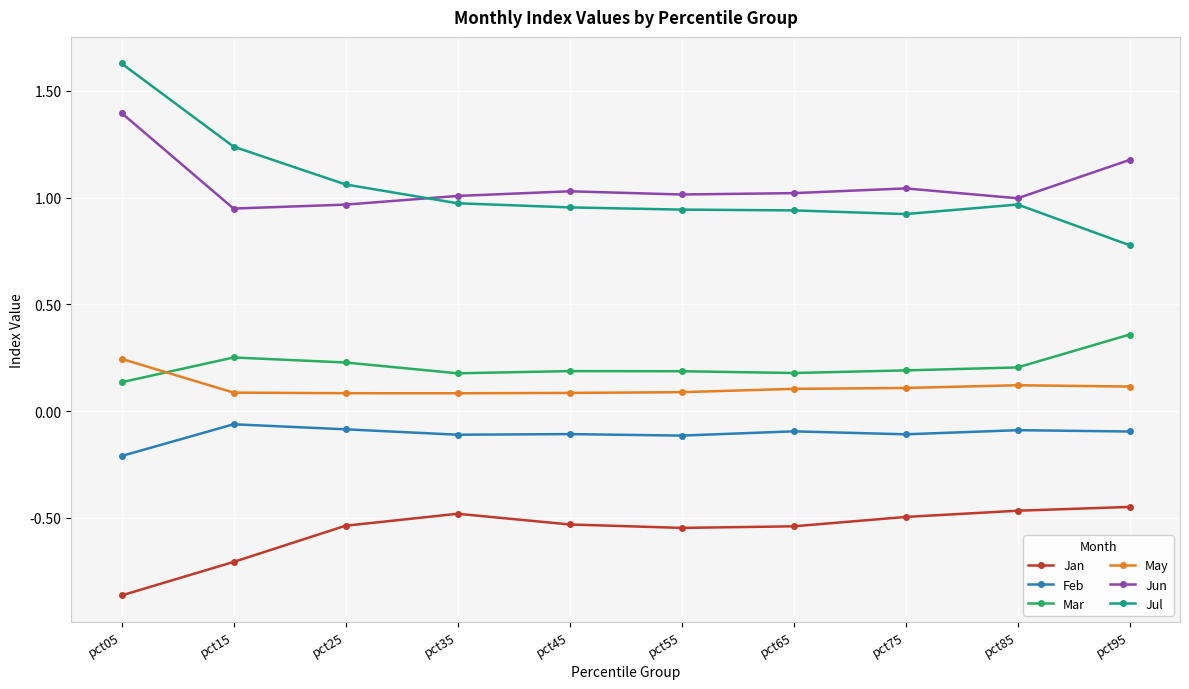

True or false: Jul and Jan cross at least once.

False